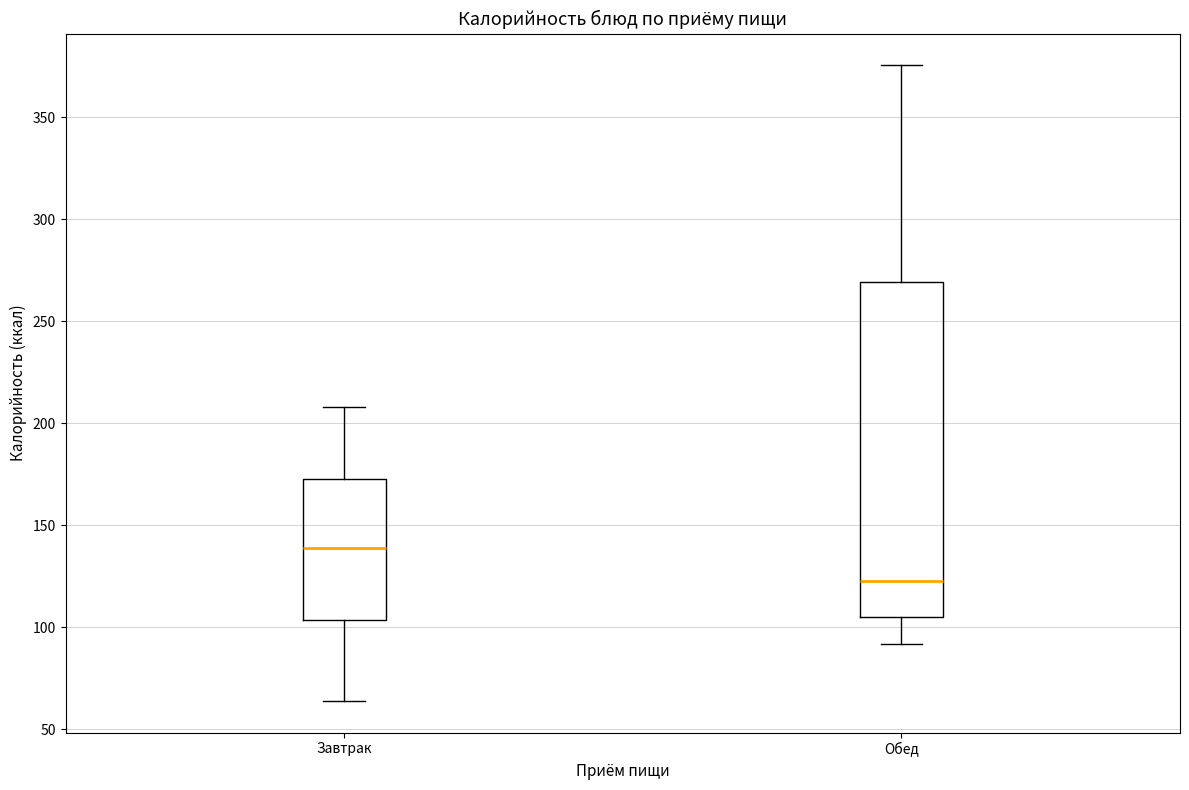

Where is the lower edge of the box for Завтрак on the y-axis? The values are not printed on the chart, so give them approximately, as read against the axis.

105